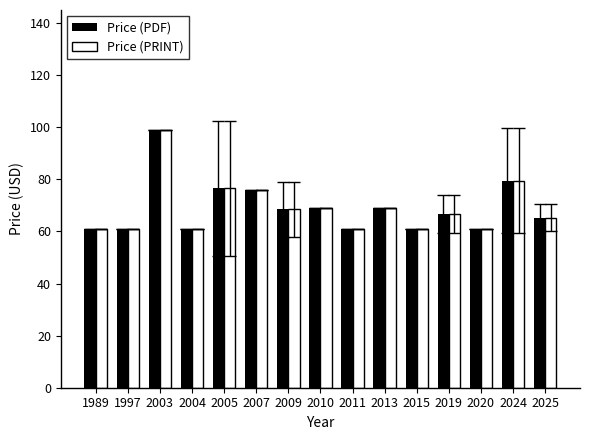

What is the average value of the Price (PRINT) series?

69.0